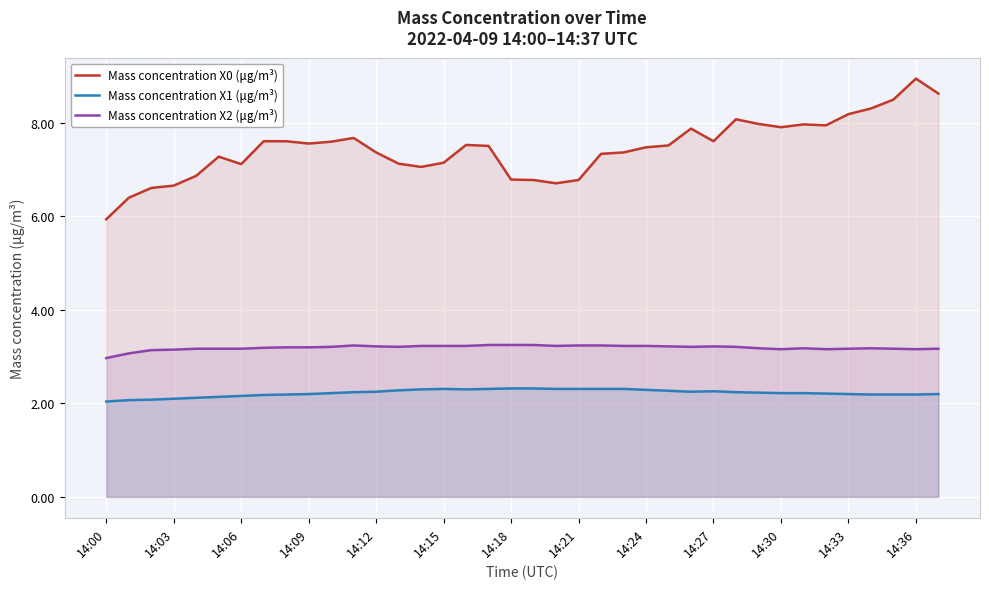

Which series has the widest spread of values?

Mass concentration X0 (μg/m³)